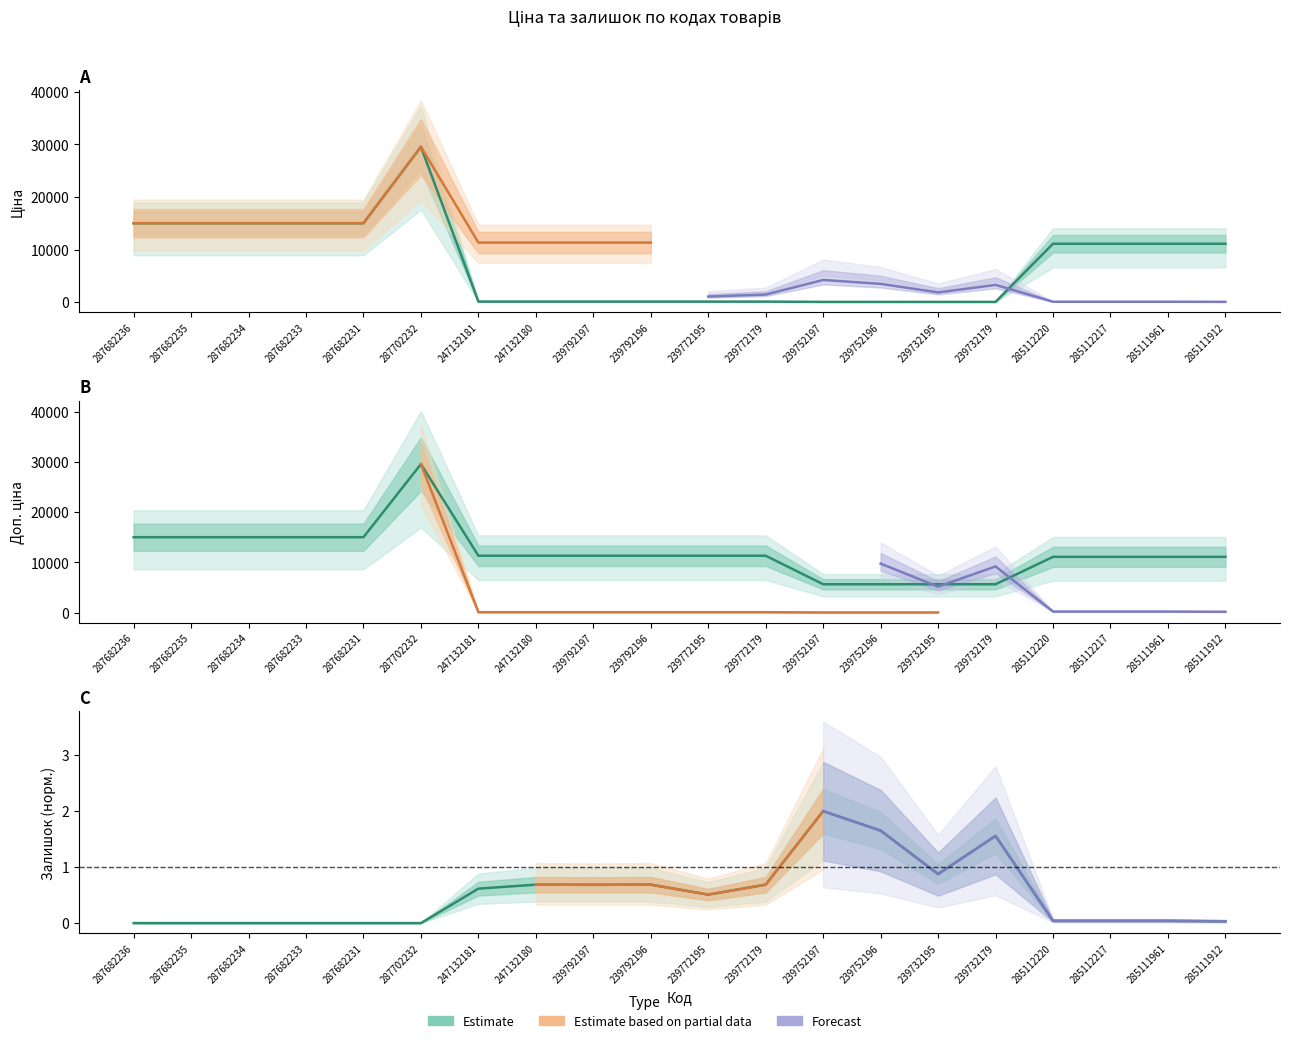

How many series are shown in this chart?

3